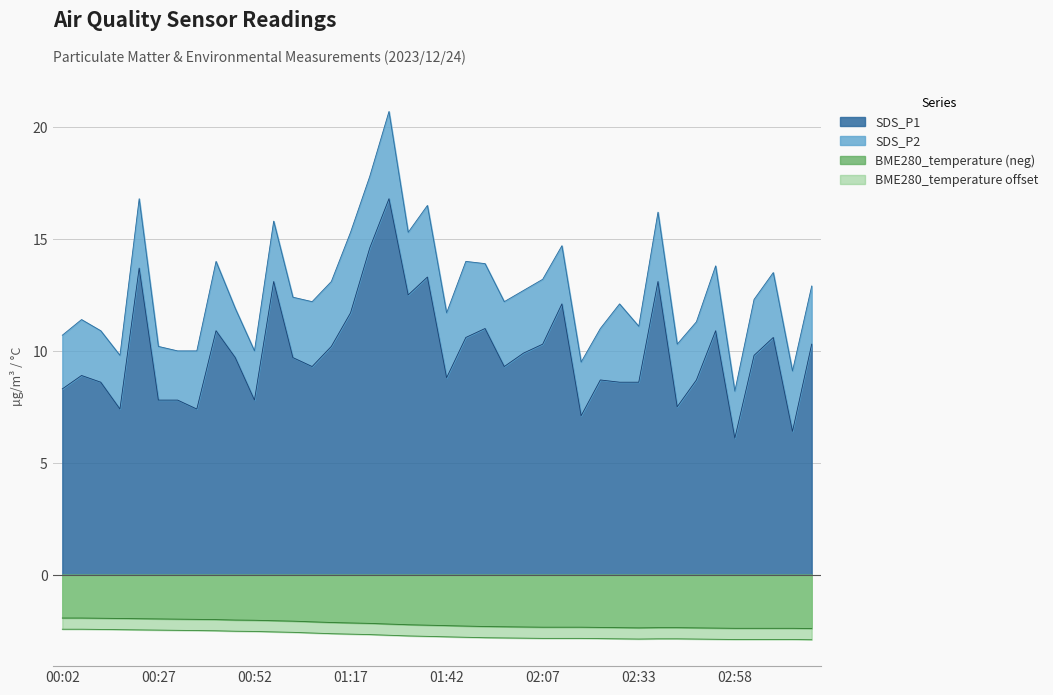

At which label does BME280_temperature first exceed -2?

00:02